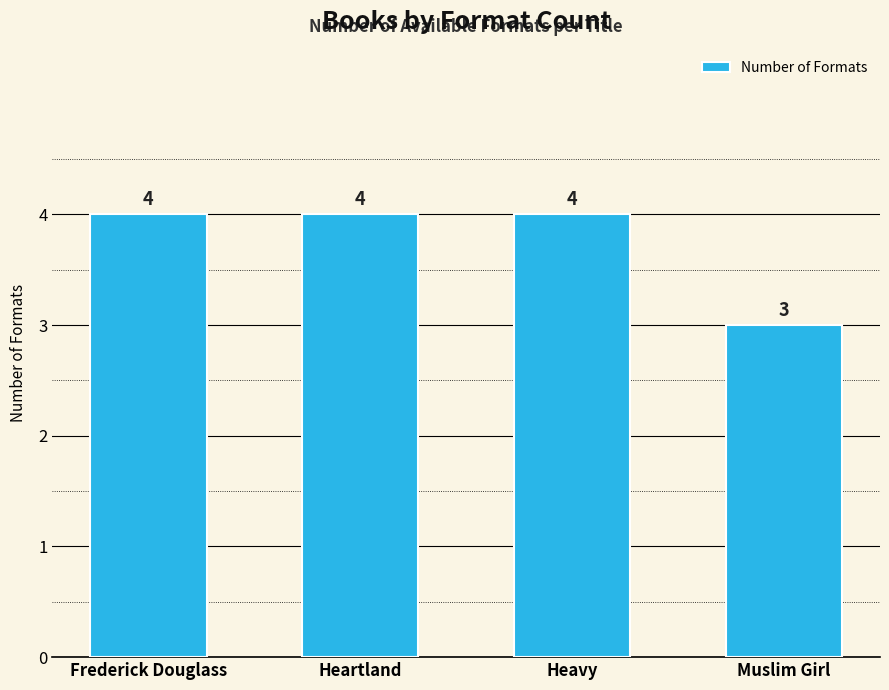

Between Muslim Girl and Frederick Douglass, which is larger?

Frederick Douglass